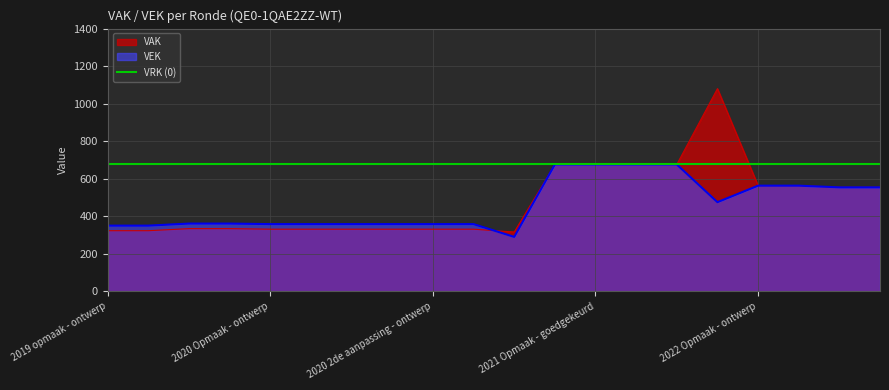

The VAK series shows 218 at 2019 opmaak - goedgekeurd. True or false?

False